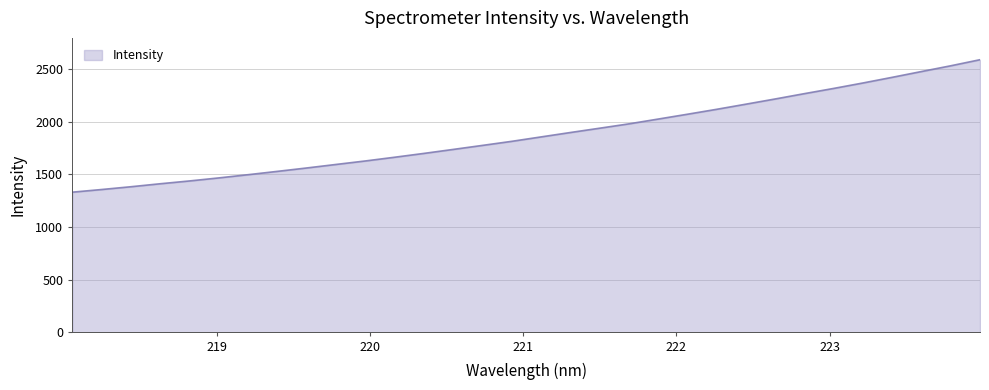

What is the minimum value shown in the chart?

1332.1